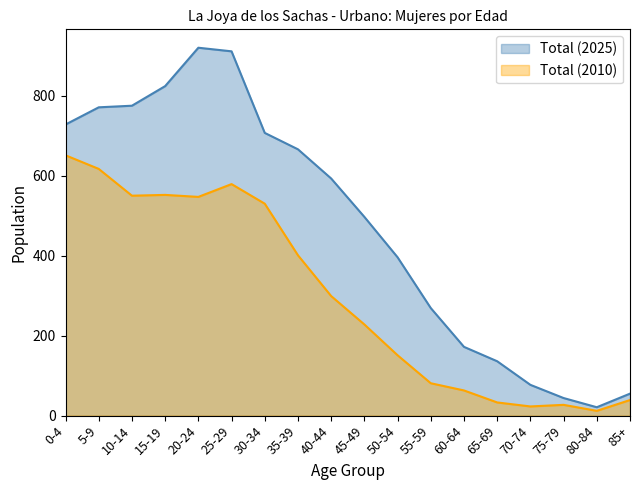

At 80-84, list the series in order from largest to smallest.

Total (2025), Total (2010)